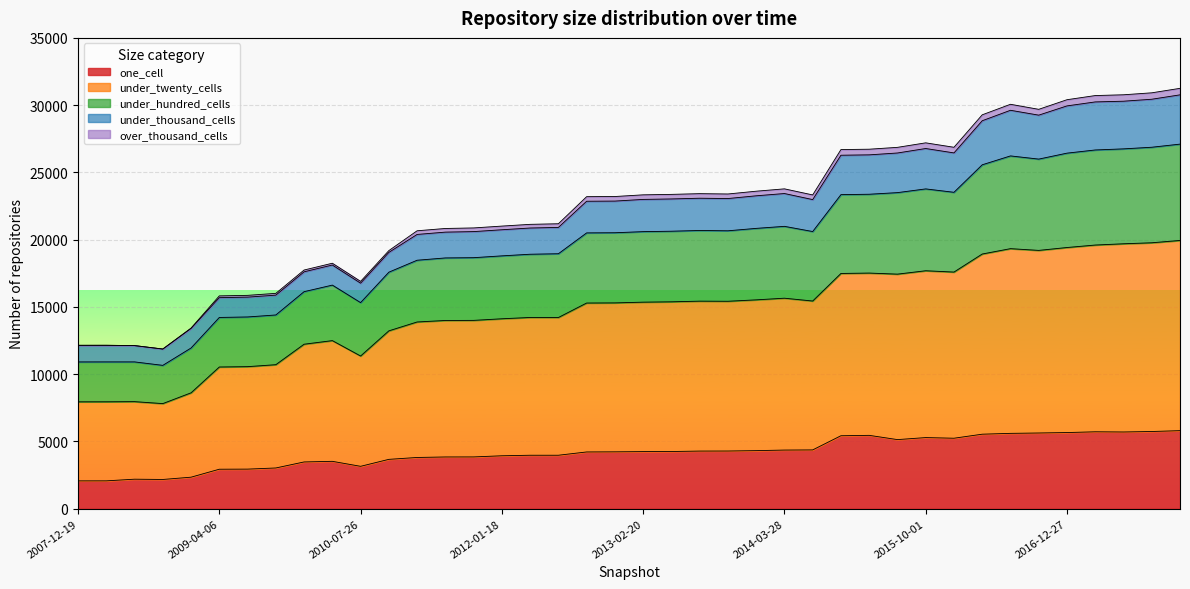

In under_twenty_cells, how many points are higher than both neighbors (excluding endpoints)?

8